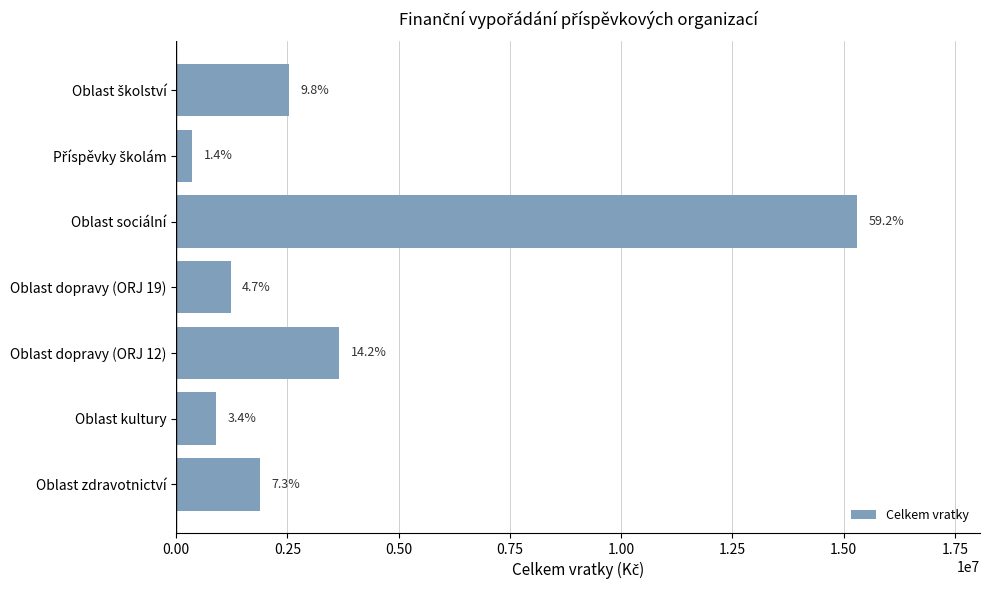

Does the chart contain stacked bars?

No